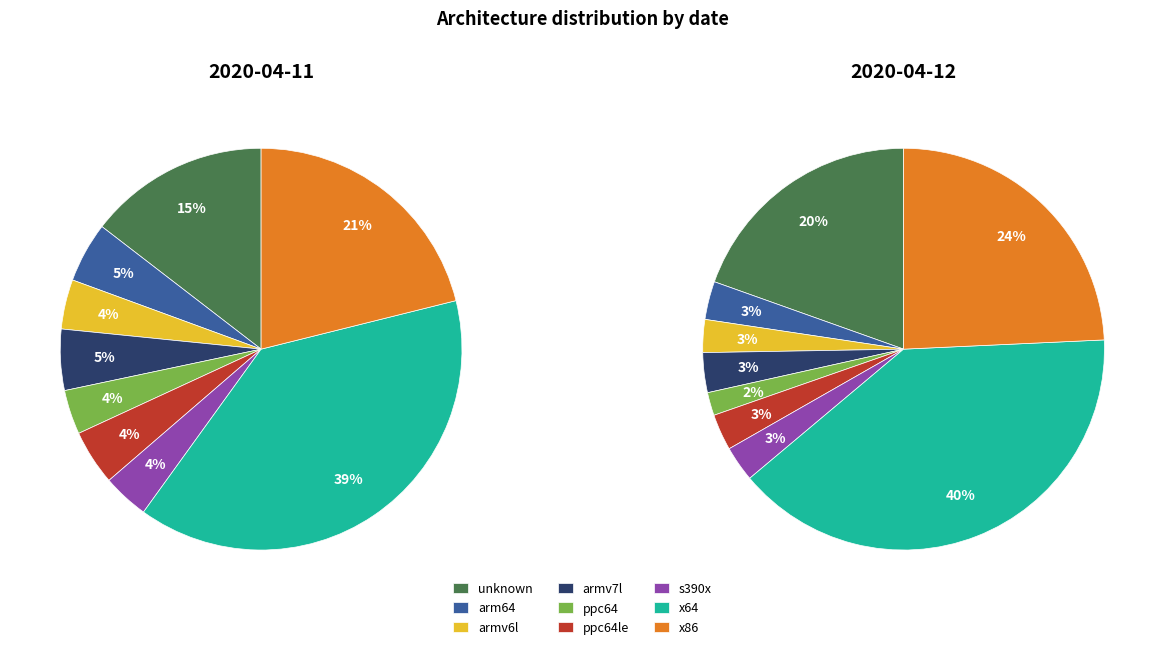

How many segments does this pie chart have?

9